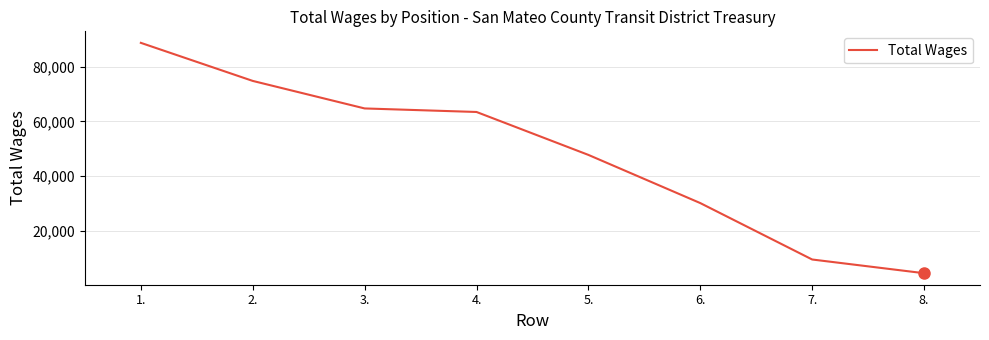

What is the smallest value displayed?

4368